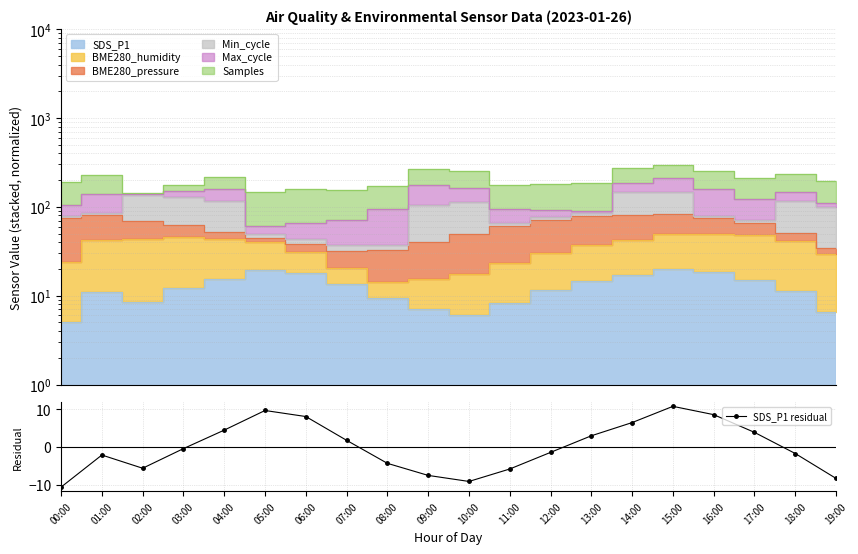

What is the label of the 2nd point from the left?

01:00